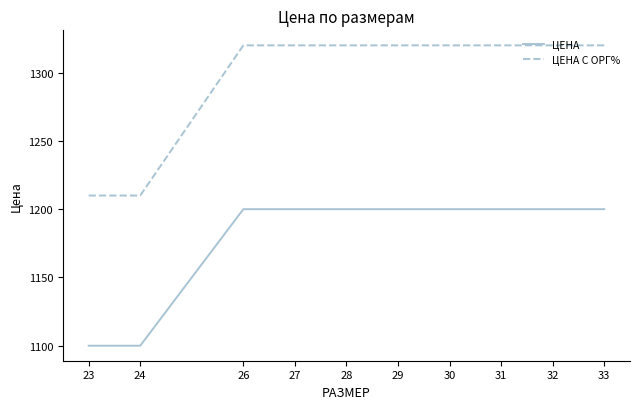

Which series has the largest total across all categories?

ЦЕНА С ОРГ%